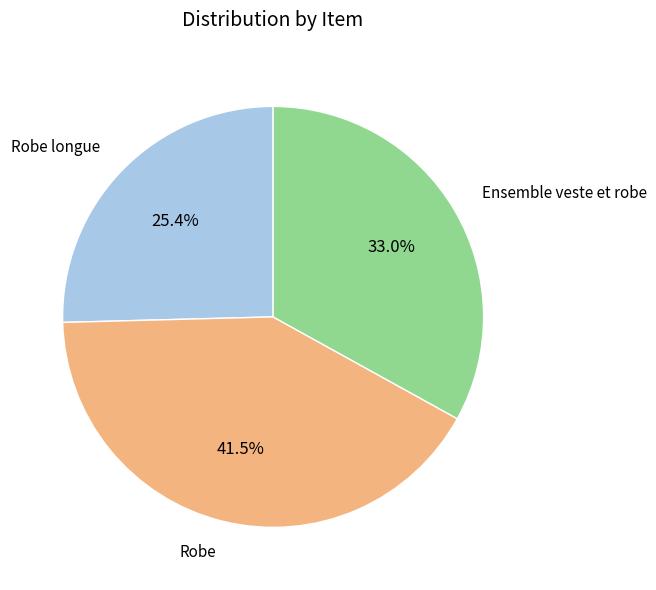

How many segments does this pie chart have?

3